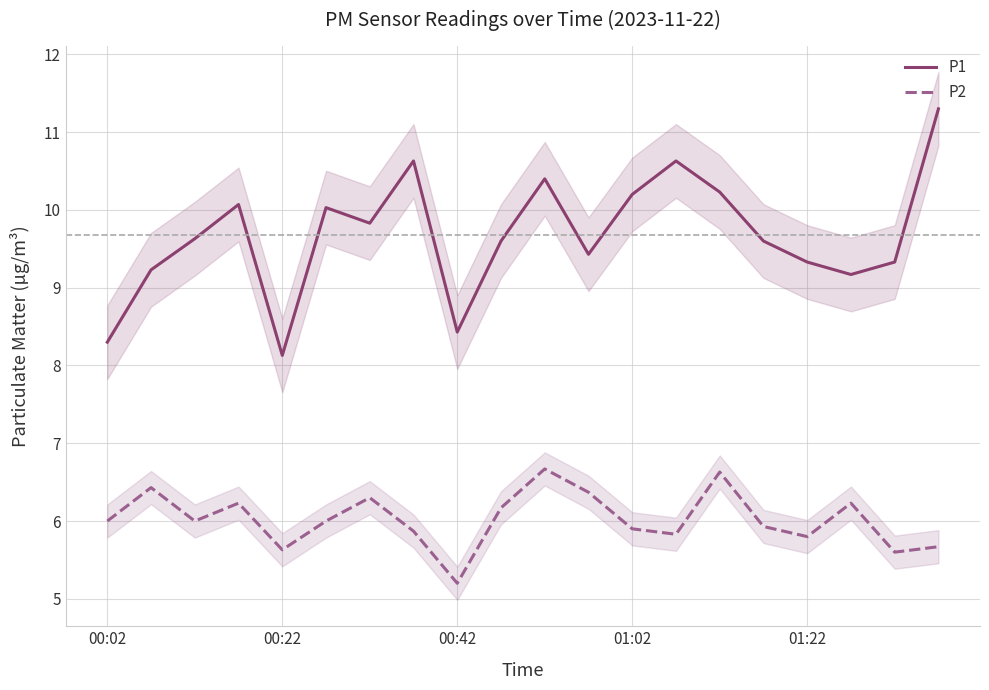

At how many categories does at least one series exceed 7?

20